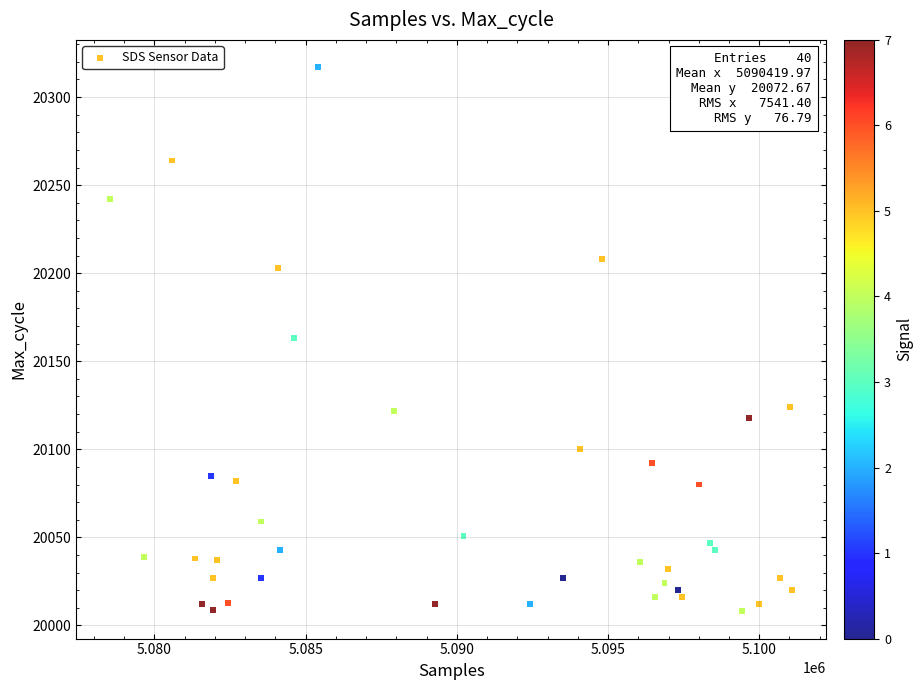

What is the range of X values (max minus min)?

22548